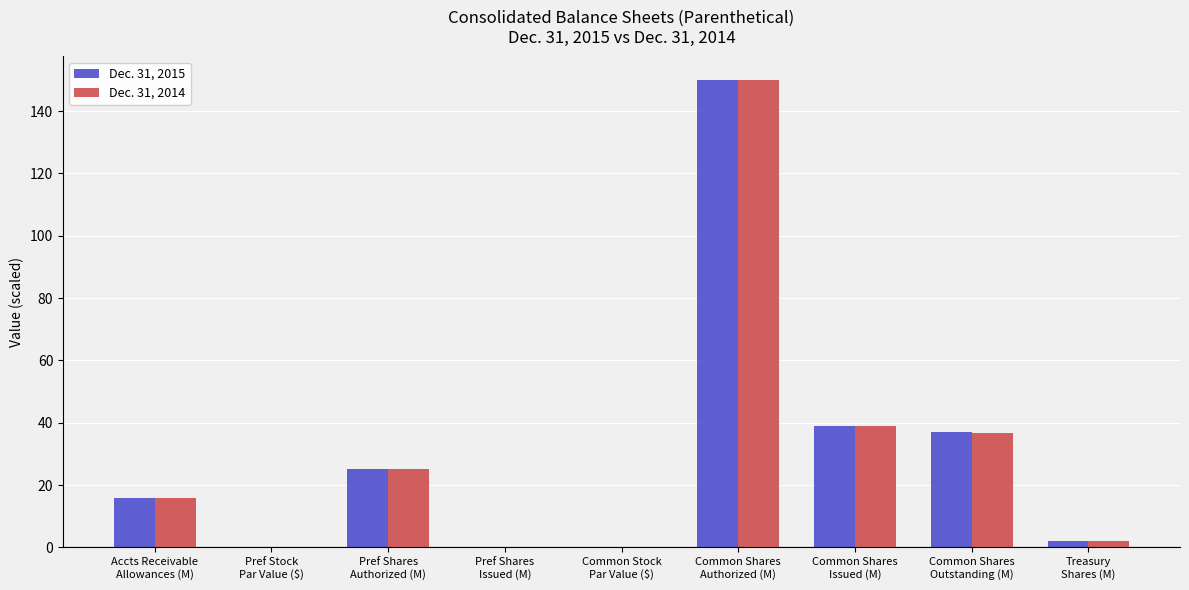

What is the maximum value for Dec. 31, 2015?

150.0